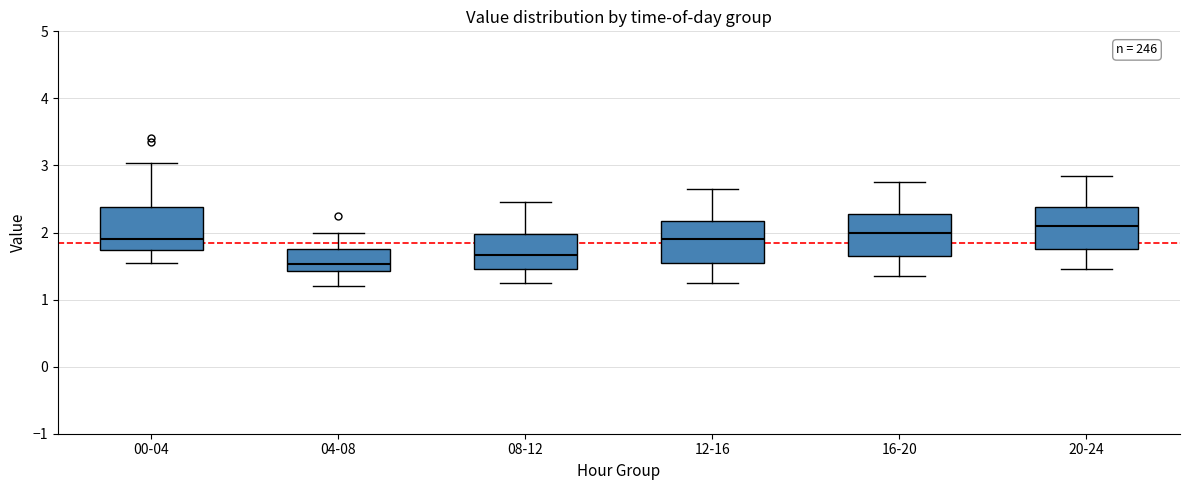

Reading left to right, read every box against the y-axis: the position of its median line, the range the box covers, and the ends of its whiskers. The values are not printed on the chart, so give them approximately, as read against the axis.

00-04: median 1.9, box 1.7 to 2.4, whiskers 1.5 to 3.0
04-08: median 1.5, box 1.4 to 1.8, whiskers 1.2 to 2.0
08-12: median 1.7, box 1.5 to 2.0, whiskers 1.3 to 2.5
12-16: median 1.9, box 1.6 to 2.2, whiskers 1.3 to 2.7
16-20: median 2.0, box 1.7 to 2.3, whiskers 1.4 to 2.8
20-24: median 2.1, box 1.8 to 2.4, whiskers 1.5 to 2.9